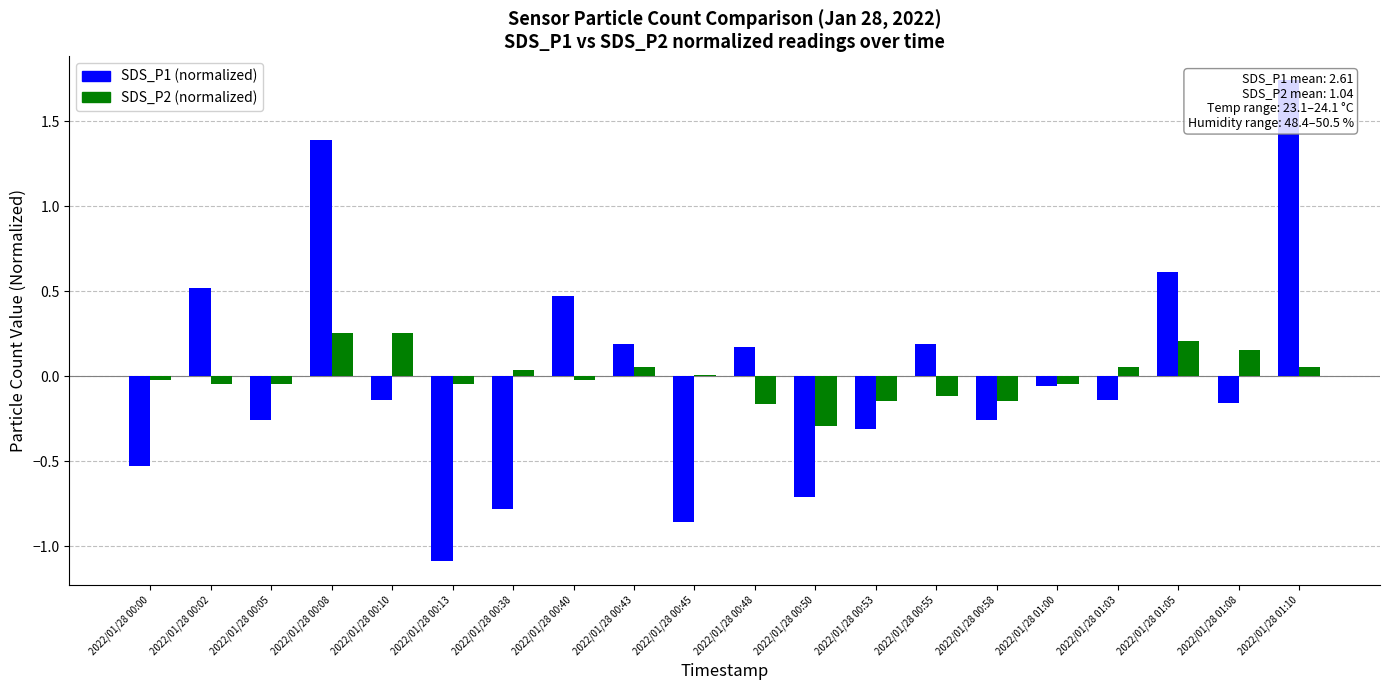

How many positive values does the SDS_P1 (normalized) series have?

8